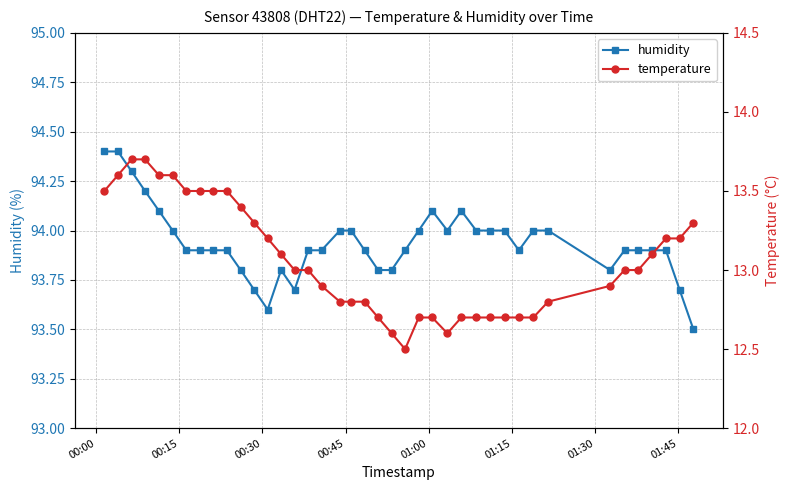

List the series in order of their overall mean, lowest first.

temperature, humidity